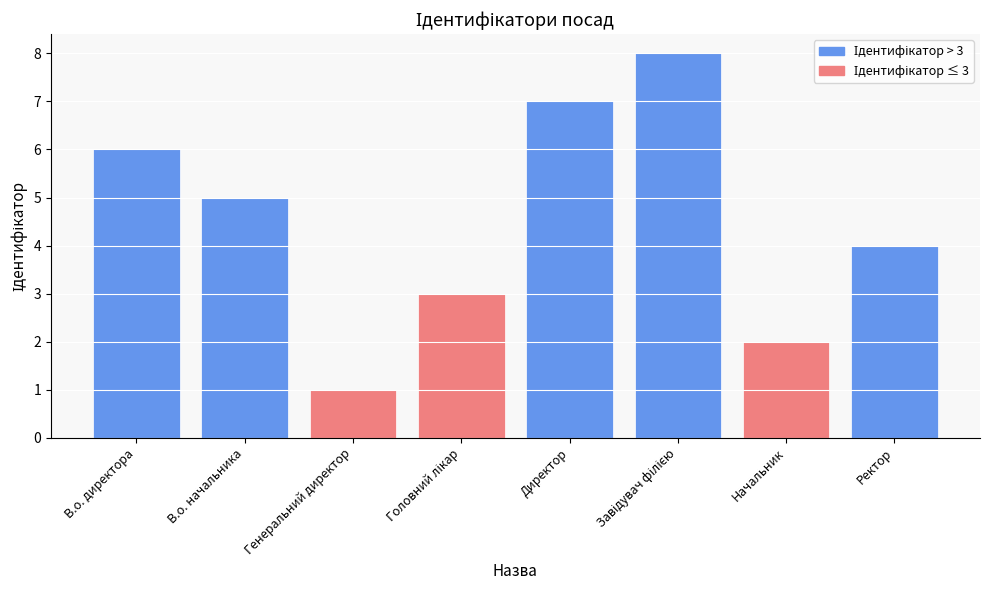

What is the maximum value shown in the chart?

8